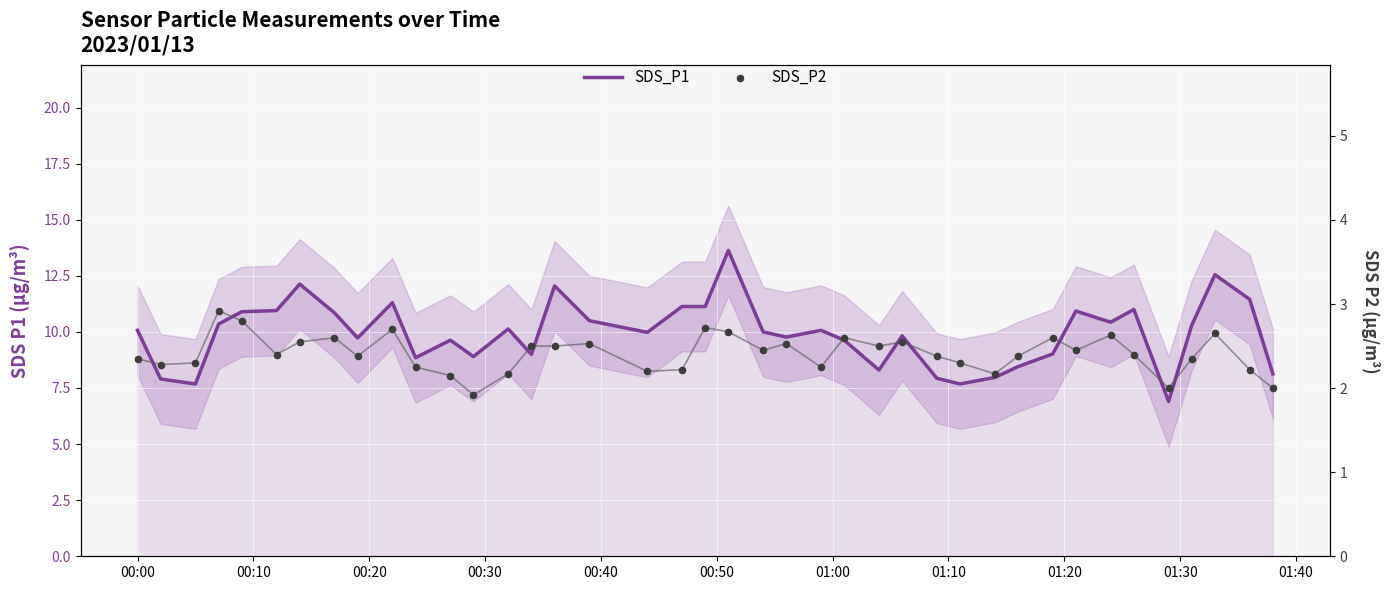

At how many categories does at least one series exceed 6?

40